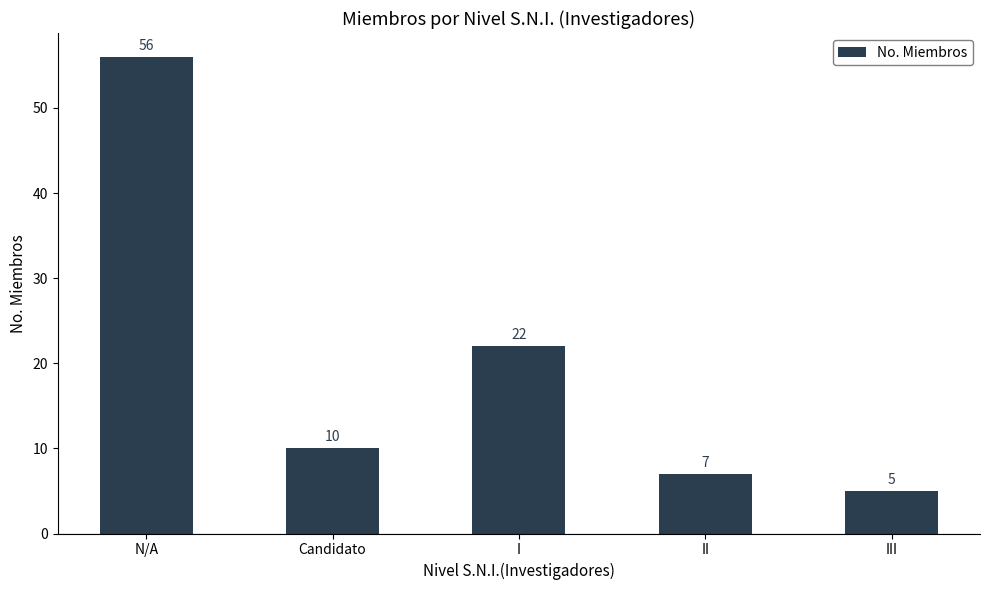

Rank the categories by value from lowest to highest.

III, II, Candidato, I, N/A